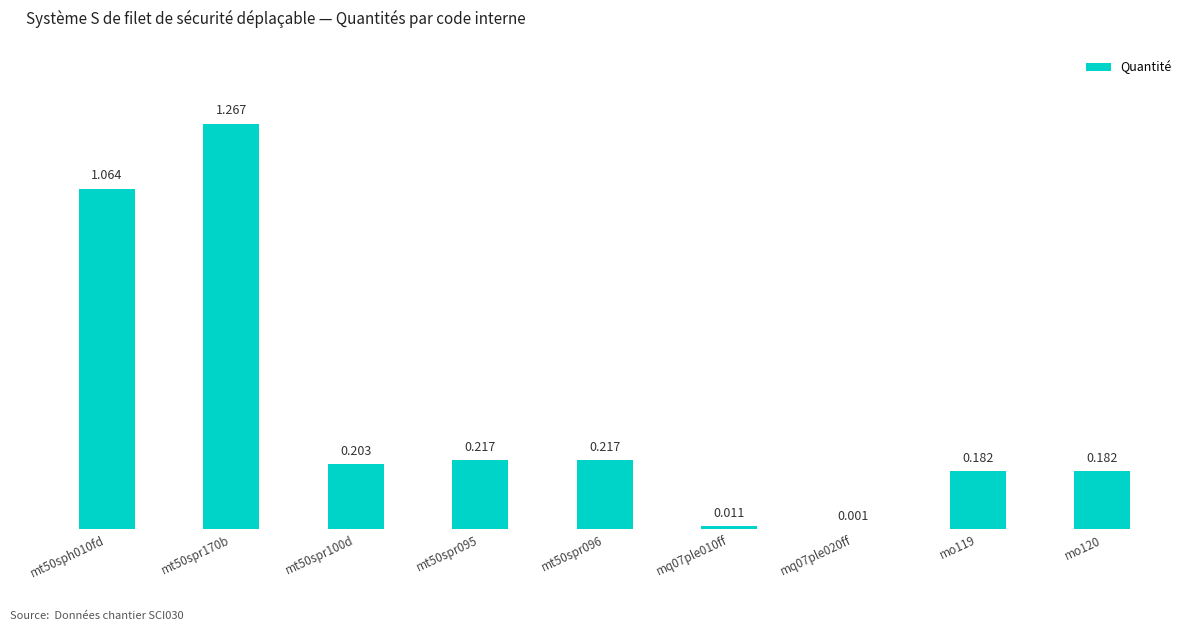

Between mt50spr095 and mt50spr096, which is larger?

mt50spr095